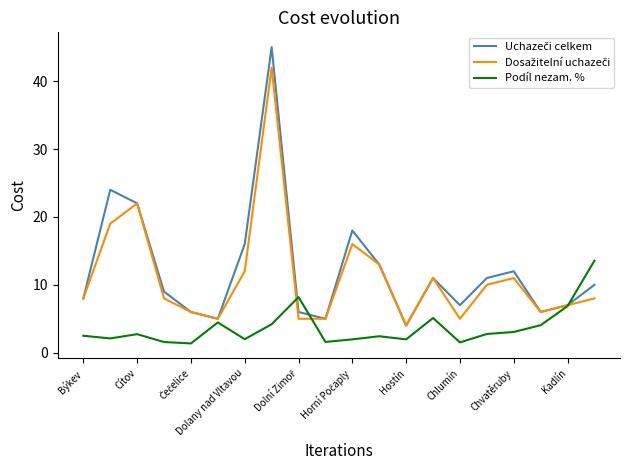

What is the maximum value shown in the chart?

45.0